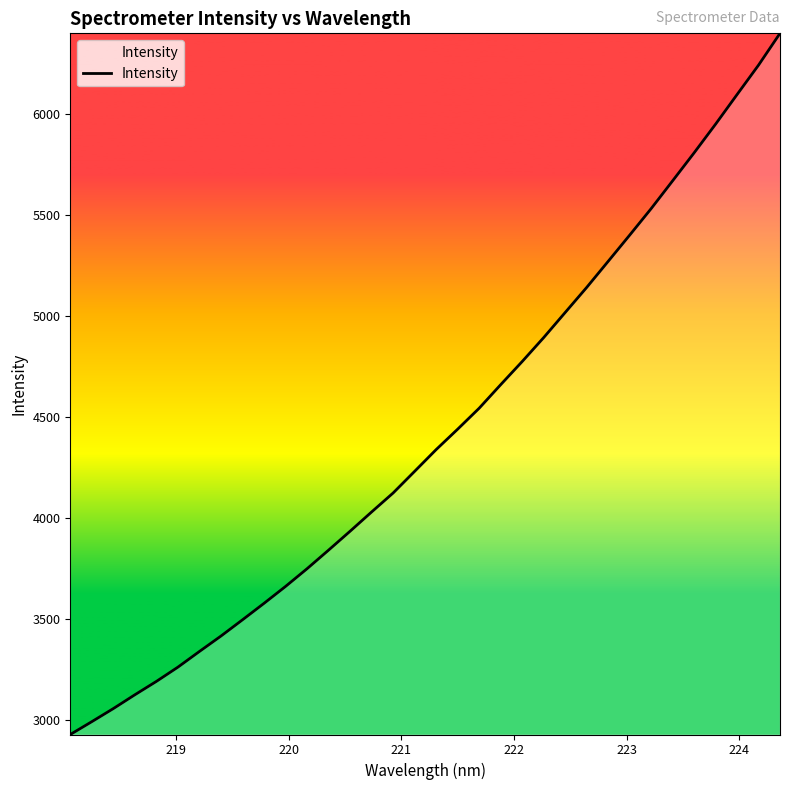

What is the greatest value displayed?

6397.2